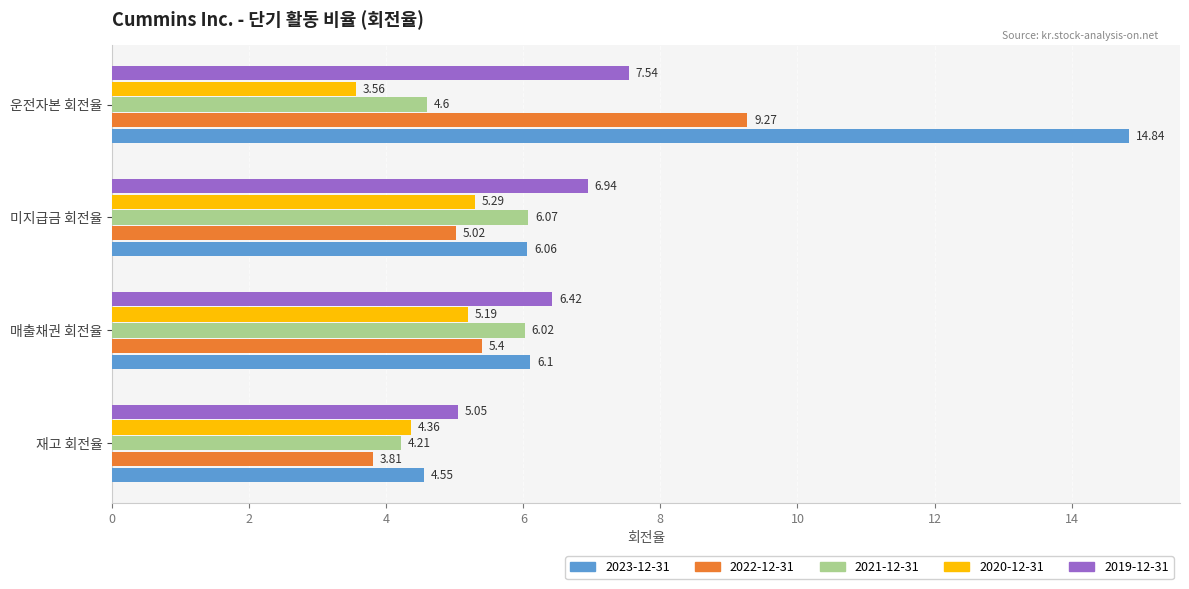

What is the approximate value of 2019-12-31 at 매출채권 회전율?

6.4